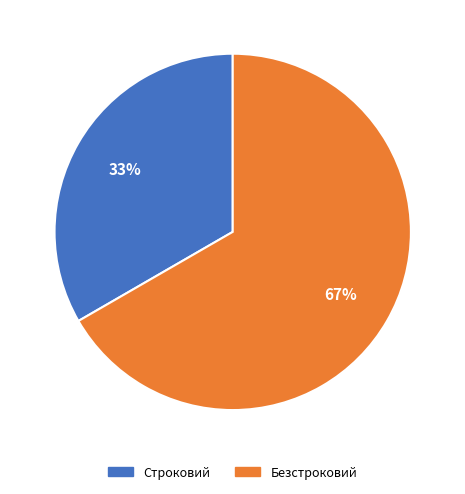

What is the ratio of the value at Строковий to the value at Безстроковий?

0.5